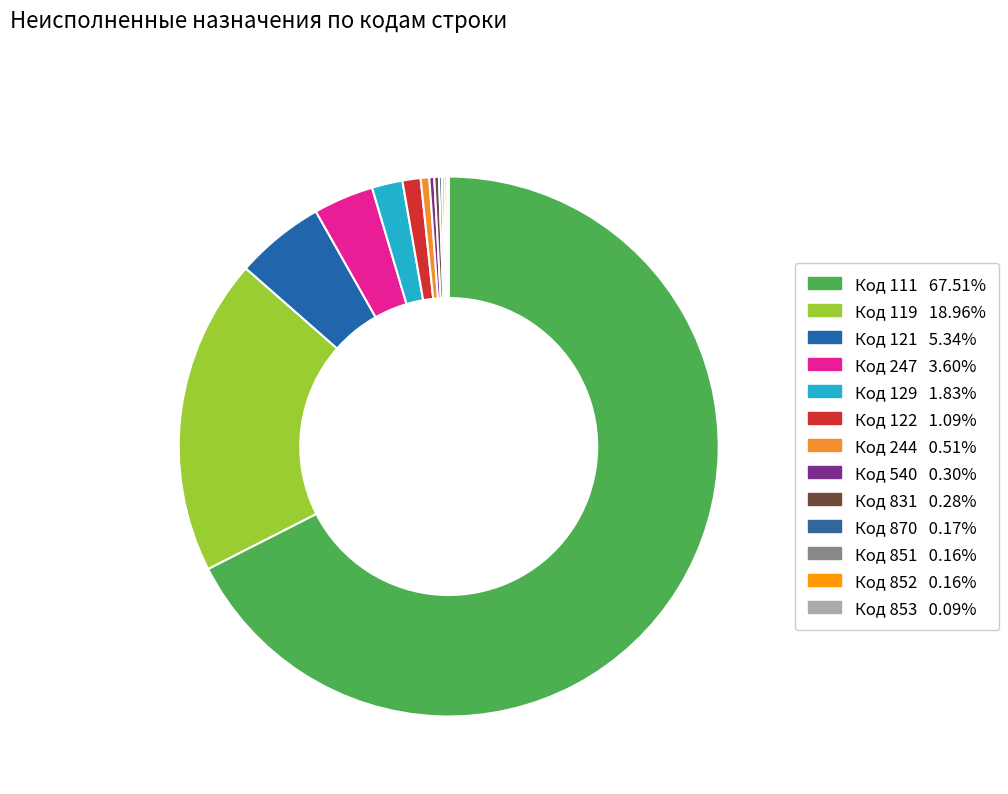

How many slices are in this pie chart?

13